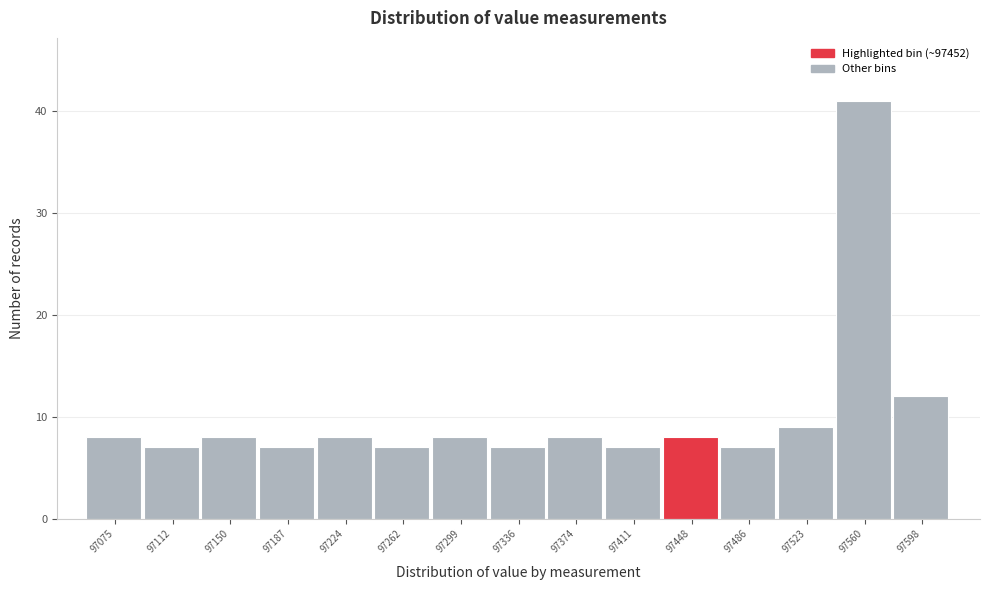

Reading left to right, list all the values displayed in this chart.

97075=8	97112=7	97150=8	97187=7	97224=8	97262=7	97299=8	97336=7	97374=8	97411=7	97448=8	97486=7	97523=9	97560=41	97598=12